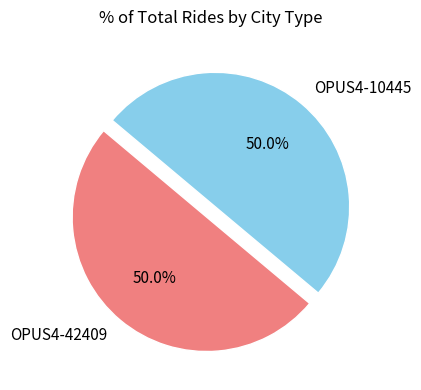

The OPUS4-42409 slice represents 50% of the pie. True or false?

True